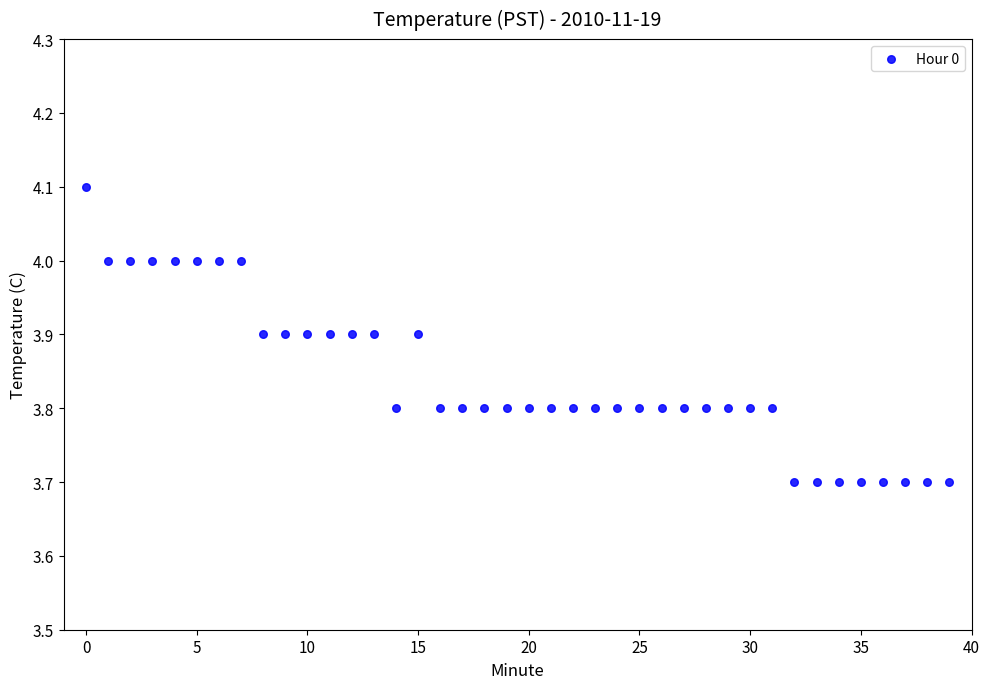

What is the range of Y values (max minus min)?

0.4